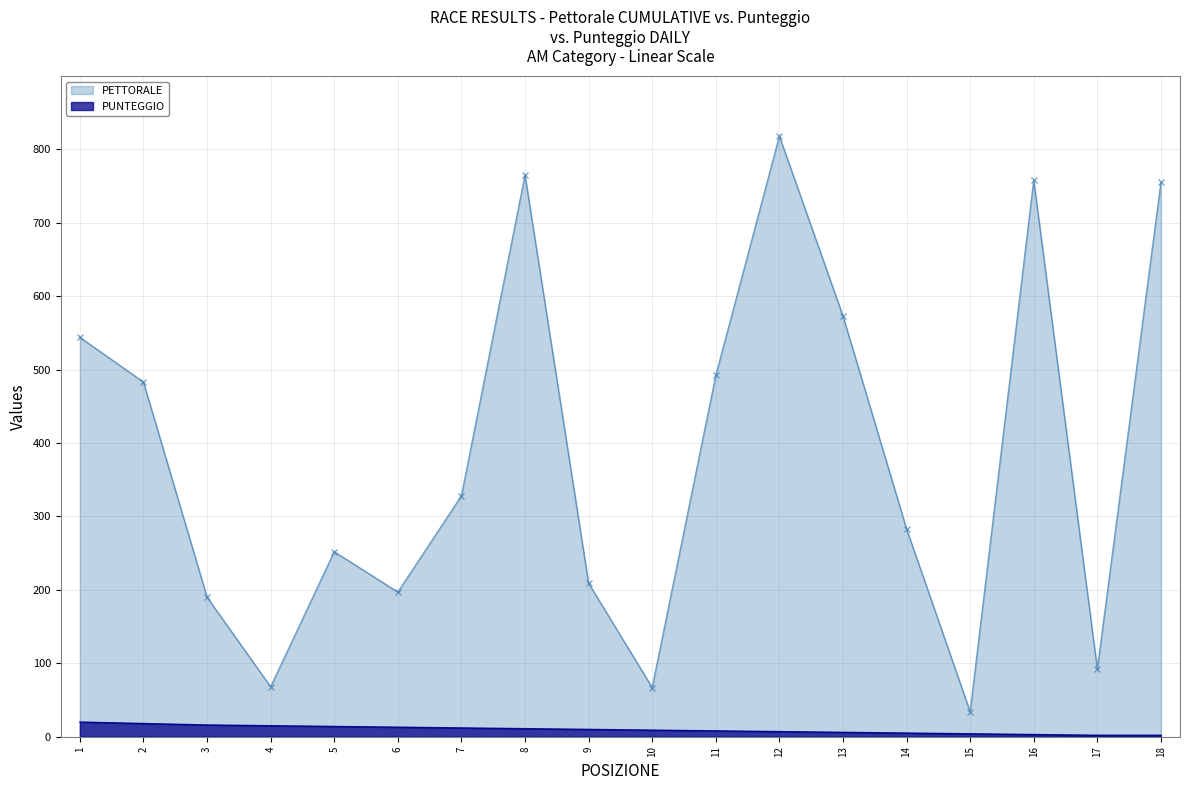

Is the value of PUNTEGGIO at 15 greater than the value of PETTORALE at 5?

No